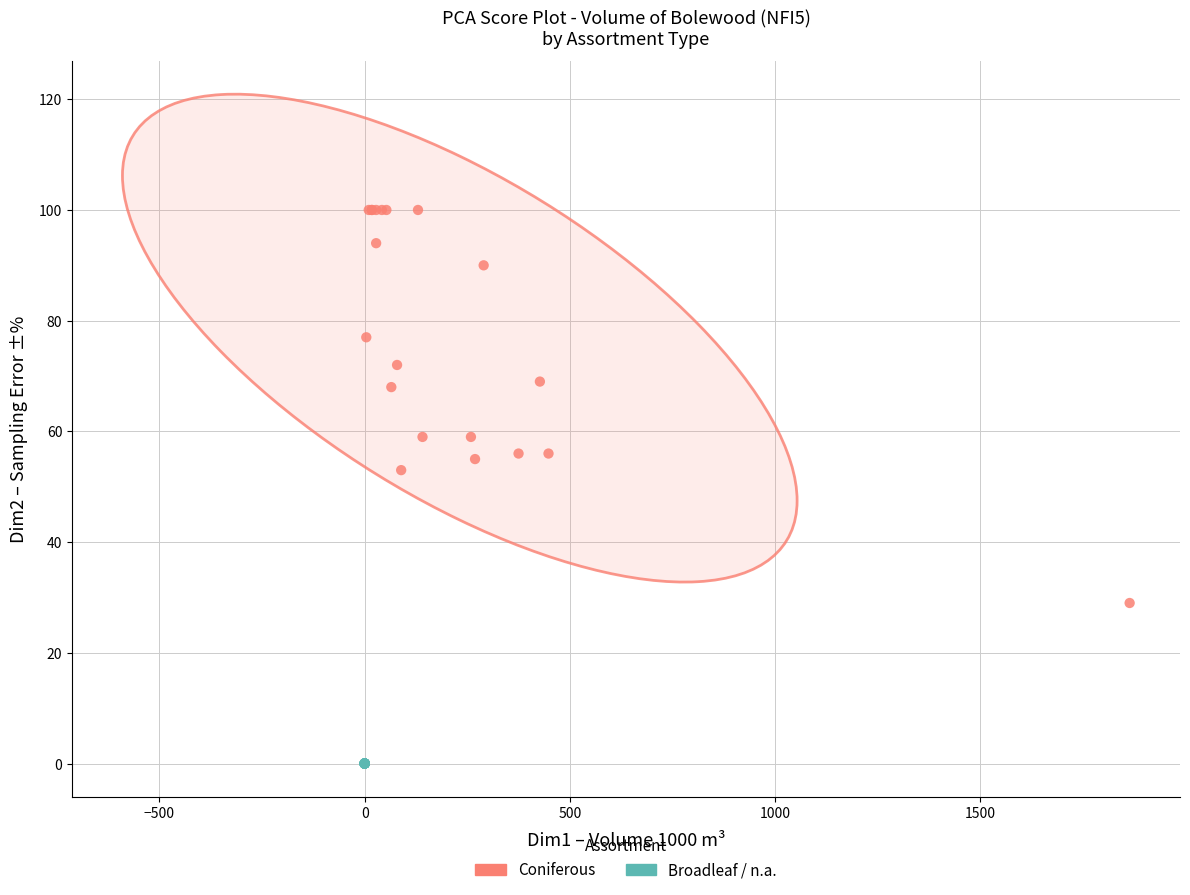

Which series contains the lowest Y value?

Broadleaf / n.a.